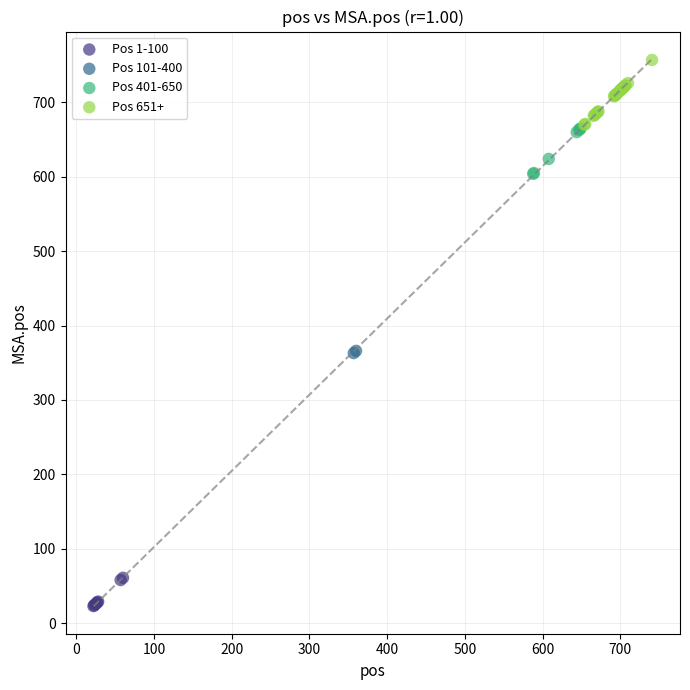

Which series reaches the minimum Y coordinate?

Pos 1-100